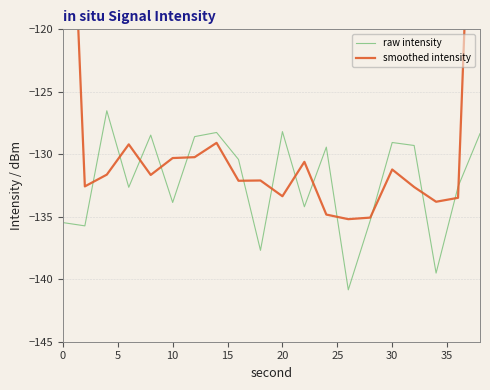

How many data points in smoothed intensity are less than -131?

13